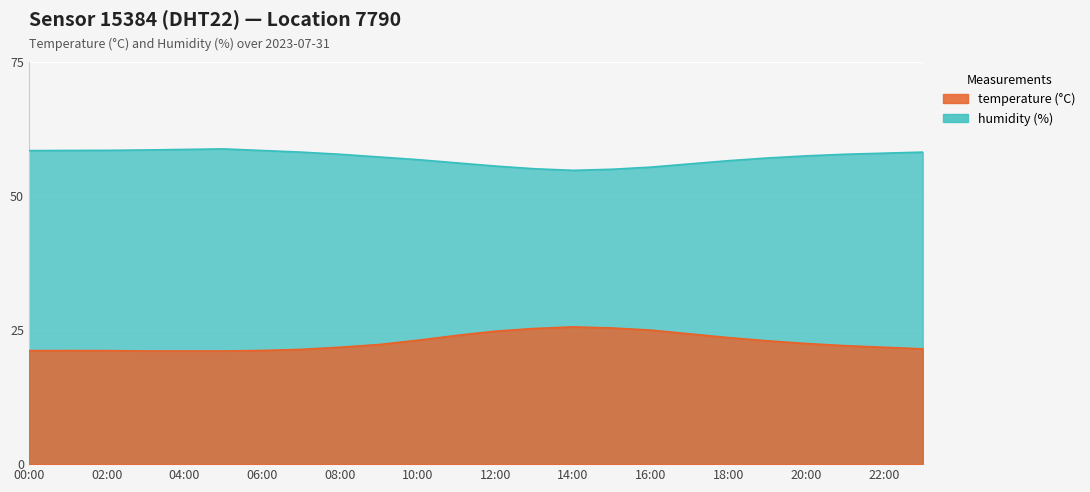

Which category has the highest value in the temperature series?

14:00